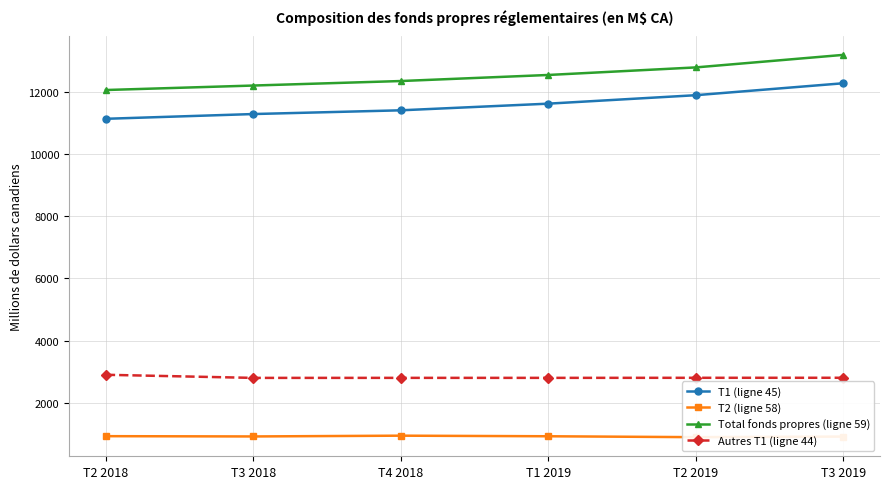

True or false: Autres T1 (ligne 44) and T2 (ligne 58) intersect in this chart.

False